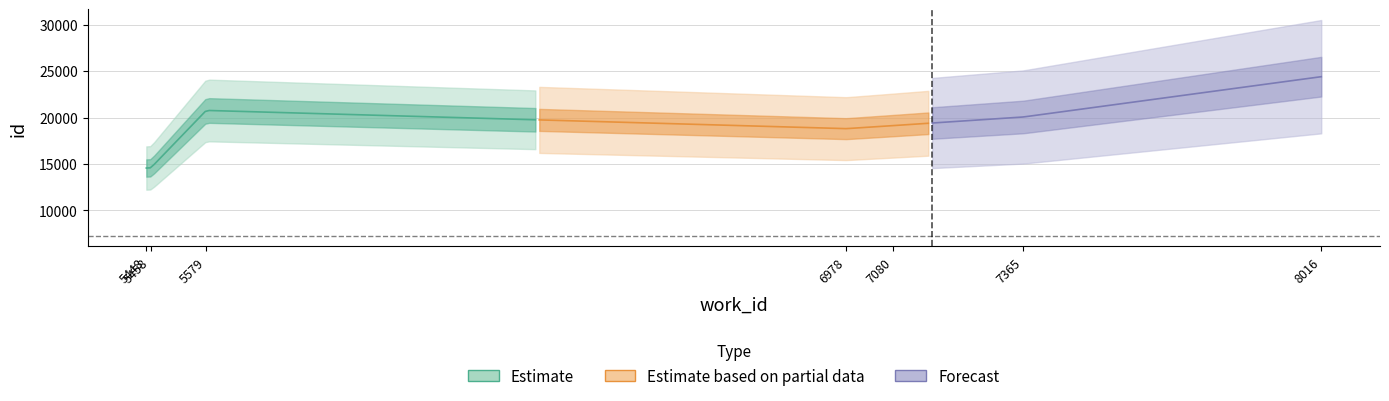

At which category does id reach its first local valley?

6978